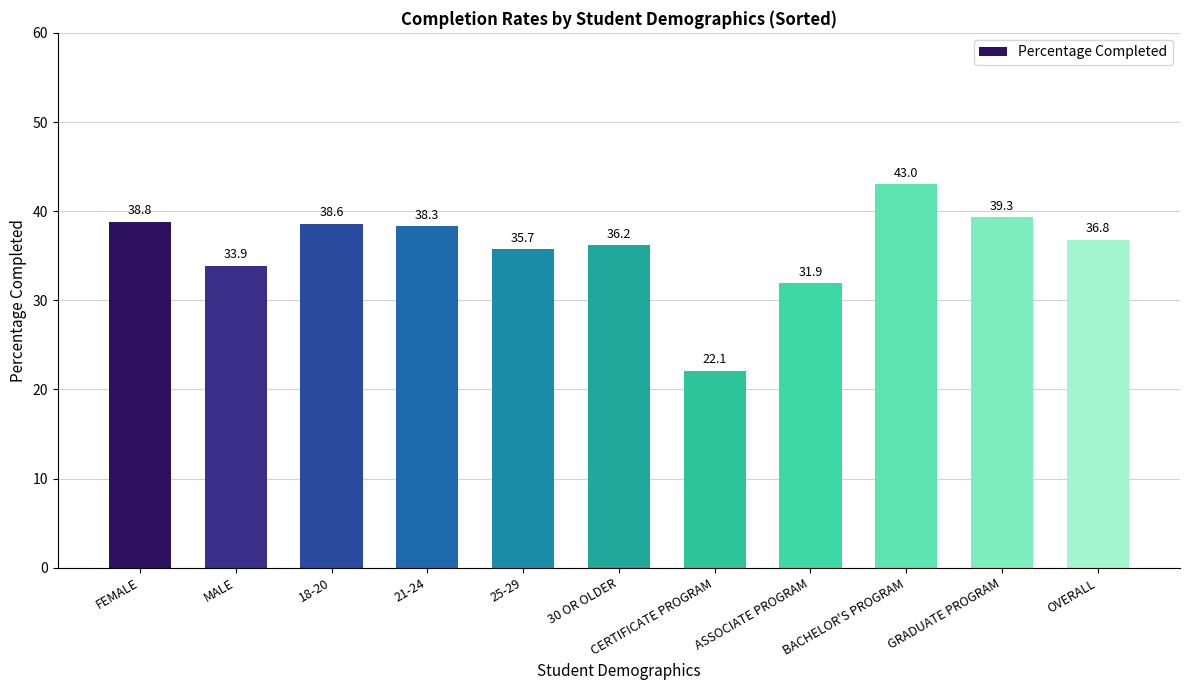

At which category does the chart reach its minimum across all series?

CERTIFICATE PROGRAM